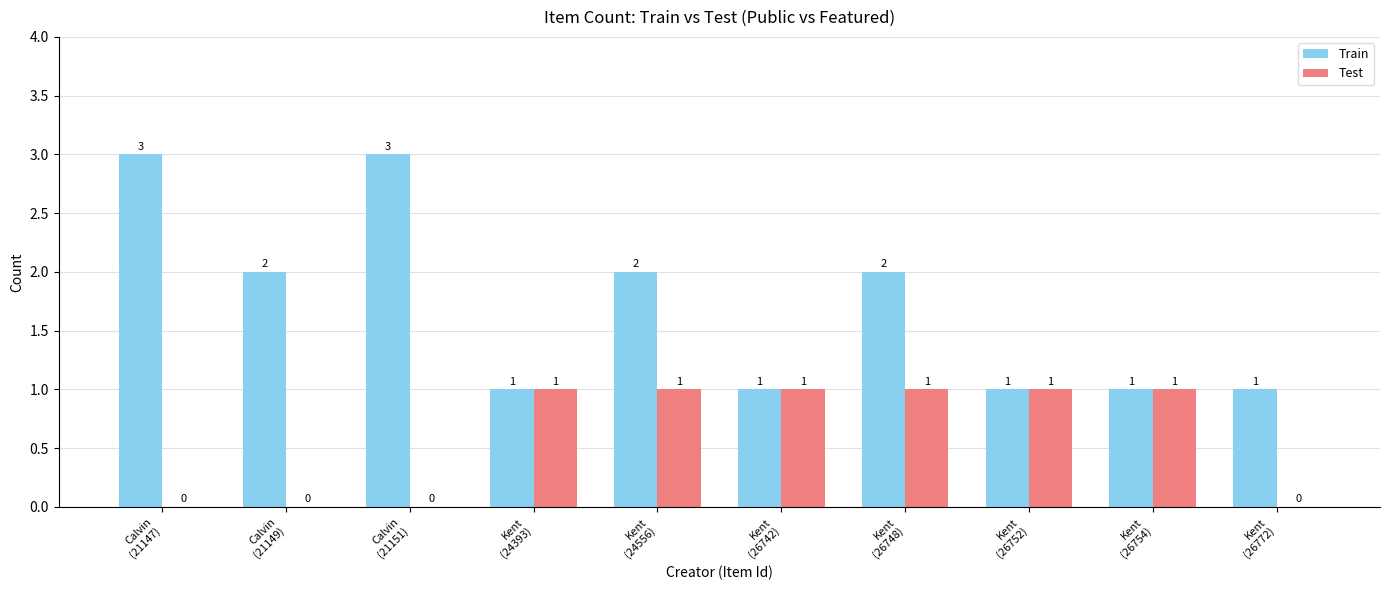

Which series has the largest total across all categories?

Train